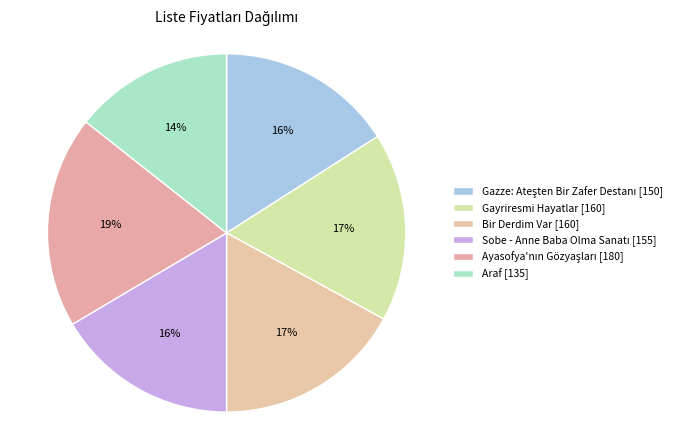

Rank the categories by value from lowest to highest.

Araf, Gazze: Ateşten Bir Zafer Destanı, Sobe - Anne Baba Olma Sanatı, Gayriresmi Hayatlar, Bir Derdim Var, Ayasofya'nın Gözyaşları